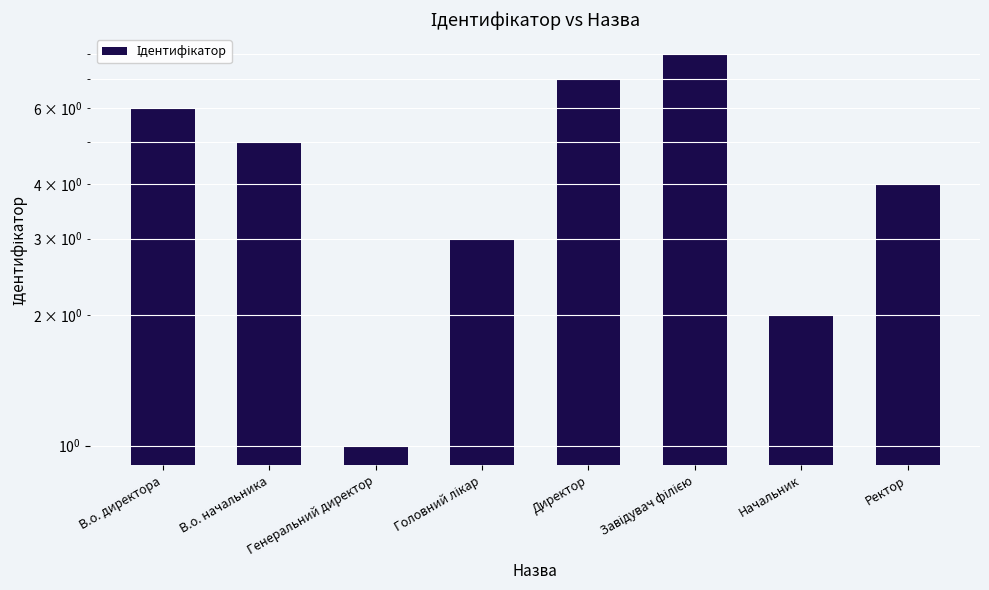

What is the average value?

4